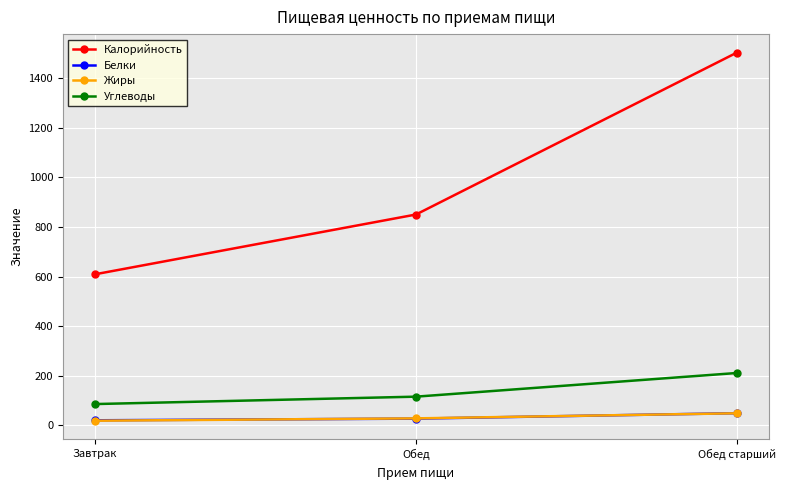

Reading left to right, list all the values displayed in this chart.

Калорийность: 609.0	850.0	1503.0
Белки: 20.4	27.1	49.1
Жиры: 18.7	28.1	48.7
Углеводы: 85.8	115.7	211.1